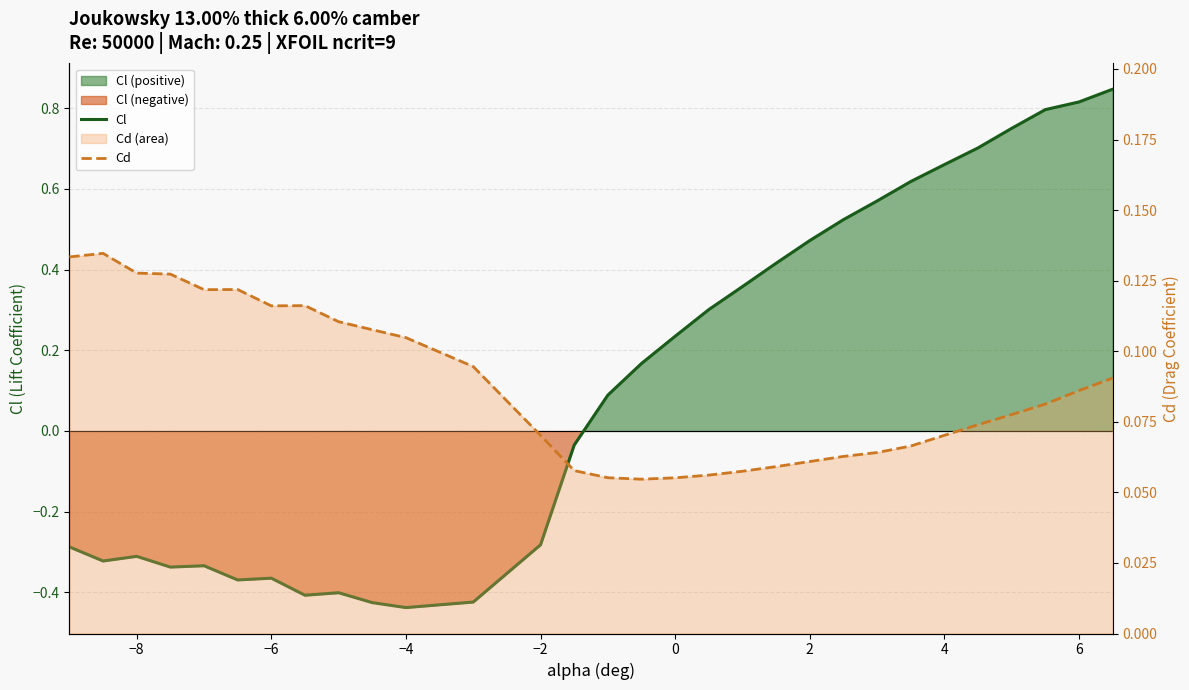

In Cl, how many points are higher than both neighbors (excluding endpoints)?

4